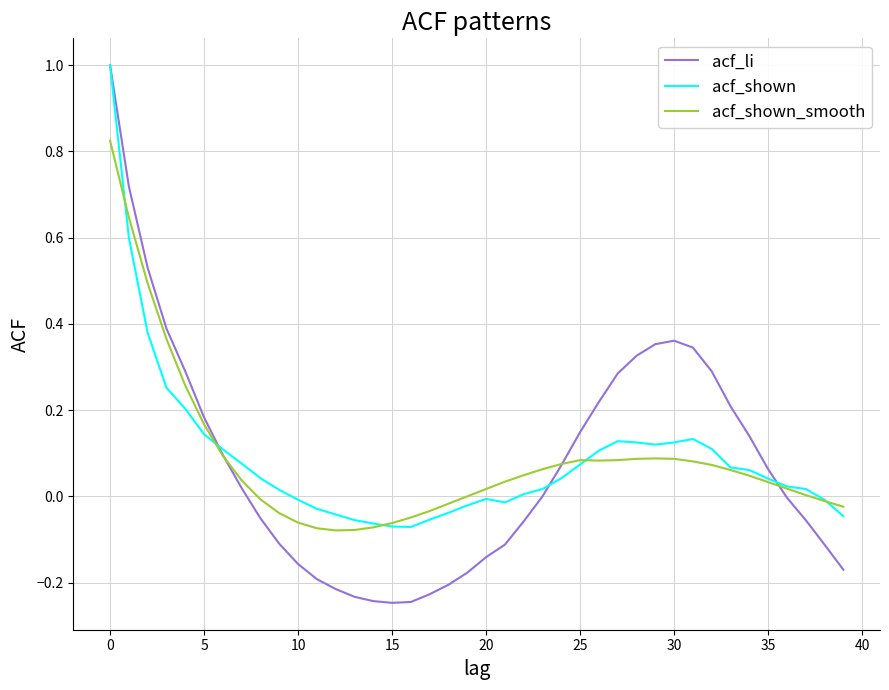

What is the highest value of the acf_shown series?

1.0